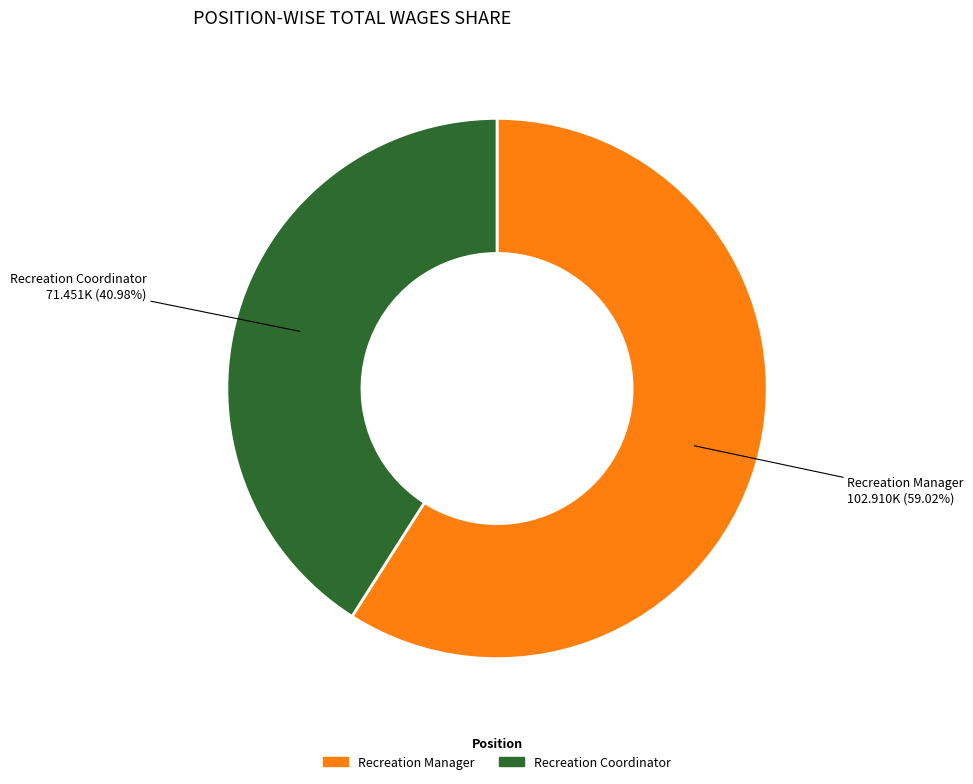

Between Recreation Coordinator and Recreation Manager, which is larger?

Recreation Manager